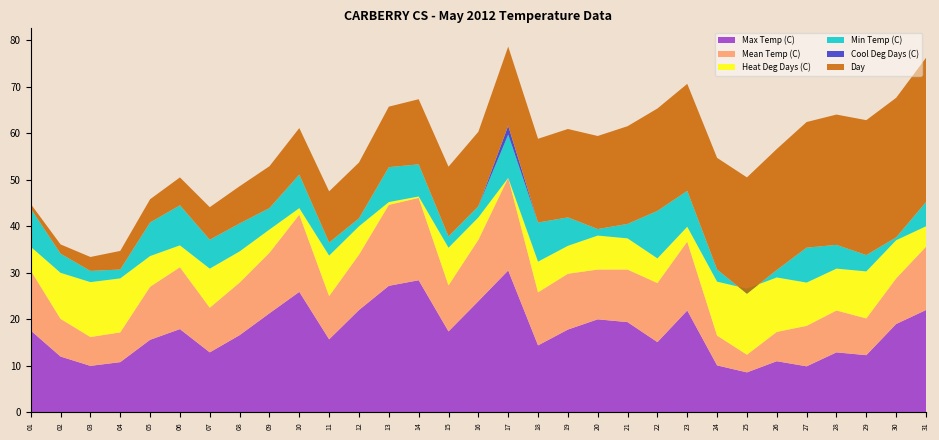

Reading left to right, list all the values displayed in this chart.

Max Temp (C): 17.6	12.0	10.0	10.8	15.6	17.9	12.9	16.6	21.3	25.9	15.7	22.0	27.2	28.4	17.4	23.9	30.5	14.4	17.8	20.0	19.4	15.1	21.9	10.1	8.6	11.0	9.9	12.9	12.3	19.0	22.0
Mean Temp (C): 12.9	8.1	6.2	6.4	11.4	13.3	9.6	11.3	13.0	16.6	9.3	11.9	17.4	17.7	9.9	13.2	19.9	11.4	12.0	10.7	11.3	12.7	14.8	6.4	3.8	6.3	8.7	9.0	7.9	9.8	13.6
Heat Deg Days (C): 5.1	9.9	11.8	11.6	6.6	4.7	8.4	6.7	5.0	1.4	8.7	6.1	0.6	0.3	8.1	4.8	0.0	6.6	6.0	7.3	6.7	5.3	3.2	11.6	14.2	11.7	9.3	9.0	10.1	8.2	4.4
Cool Deg Days (C): 0.0	0.0	0.0	0.0	0.0	0.0	0.0	0.0	0.0	0.0	0.0	0.0	0.0	0.0	0.0	0.0	1.9	0.0	0.0	0.0	0.0	0.0	0.0	0.0	0.0	0.0	0.0	0.0	0.0	0.0	0.0
Min Temp (C): 8.2	4.1	2.4	1.9	7.2	8.6	6.2	6.0	4.6	7.2	2.8	1.7	7.5	6.9	2.4	2.4	9.3	8.4	6.1	1.4	3.1	10.2	7.7	2.6	-1.1	1.6	7.5	5.1	3.5	0.6	5.2
Day: 1.0	2.0	3.0	4.0	5.0	6.0	7.0	8.0	9.0	10.0	11.0	12.0	13.0	14.0	15.0	16.0	17.0	18.0	19.0	20.0	21.0	22.0	23.0	24.0	25.0	26.0	27.0	28.0	29.0	30.0	31.0